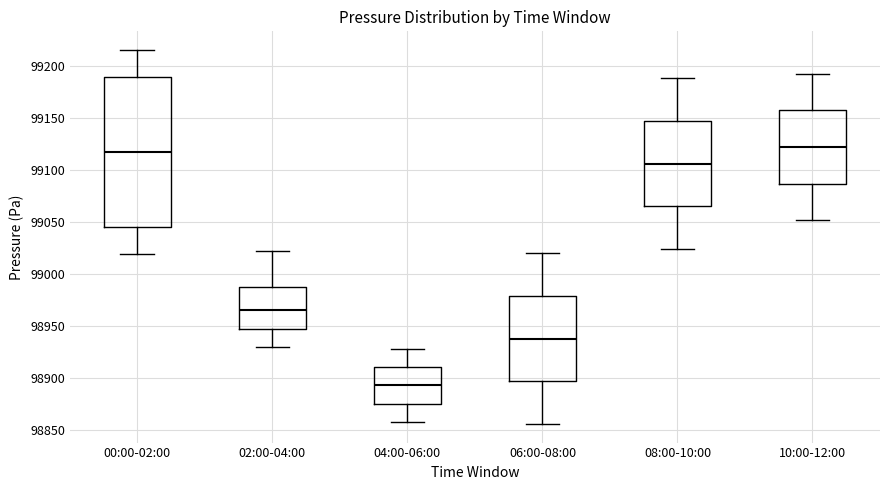

Where is the lower edge of the box for 02:00-04:00 on the y-axis? The values are not printed on the chart, so give them approximately, as read against the axis.

98945